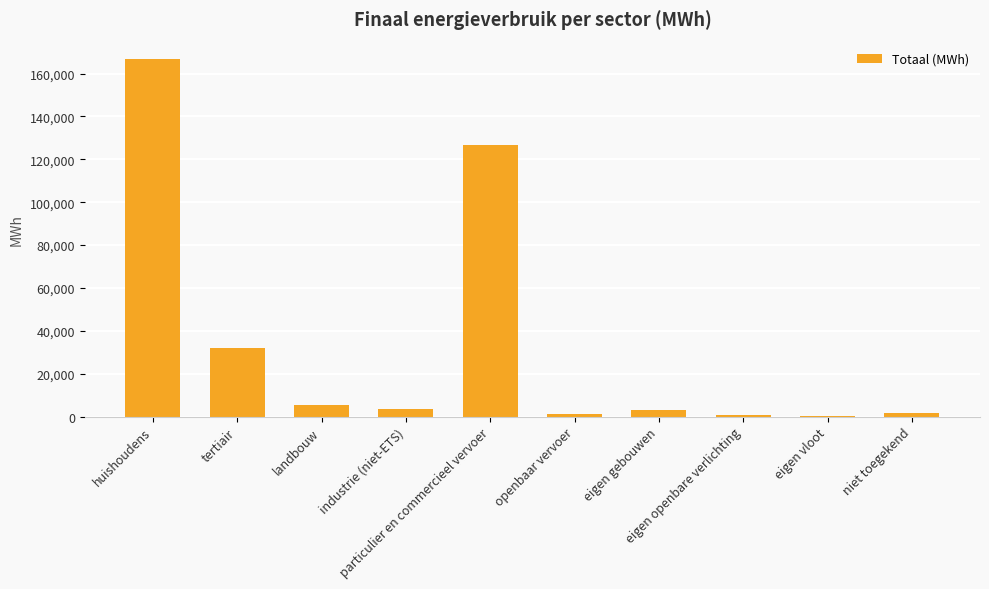

Count the number of categories in the chart.

10